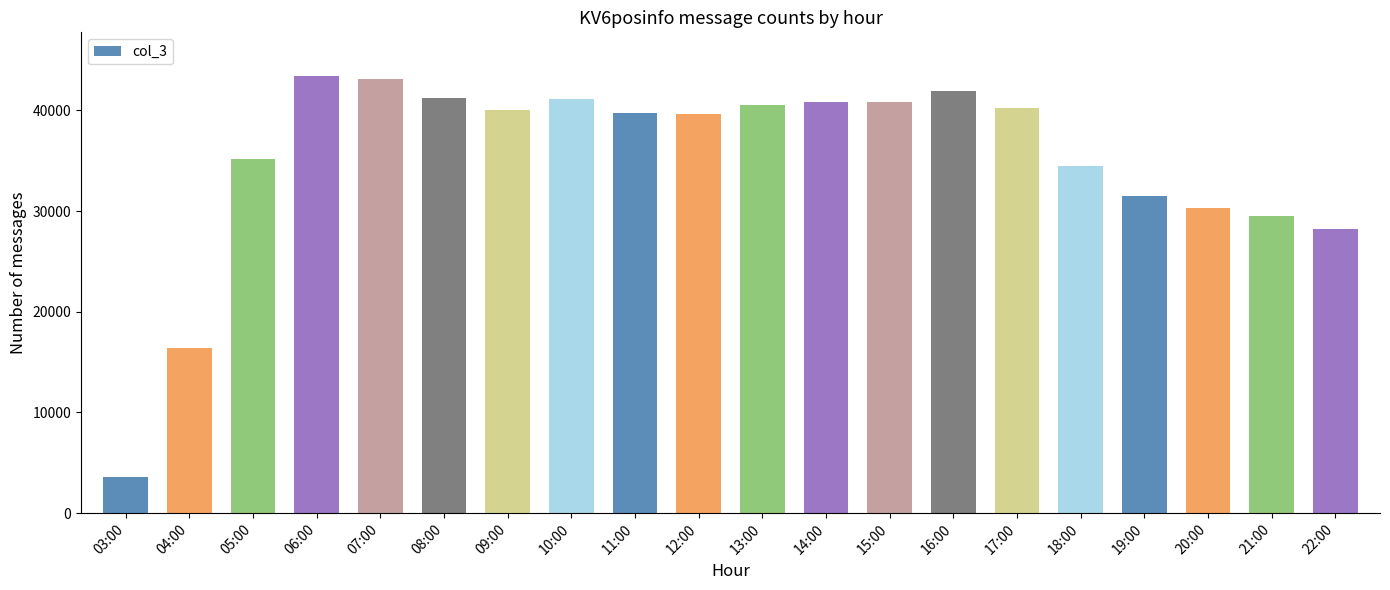

How many bars are there in total?

20